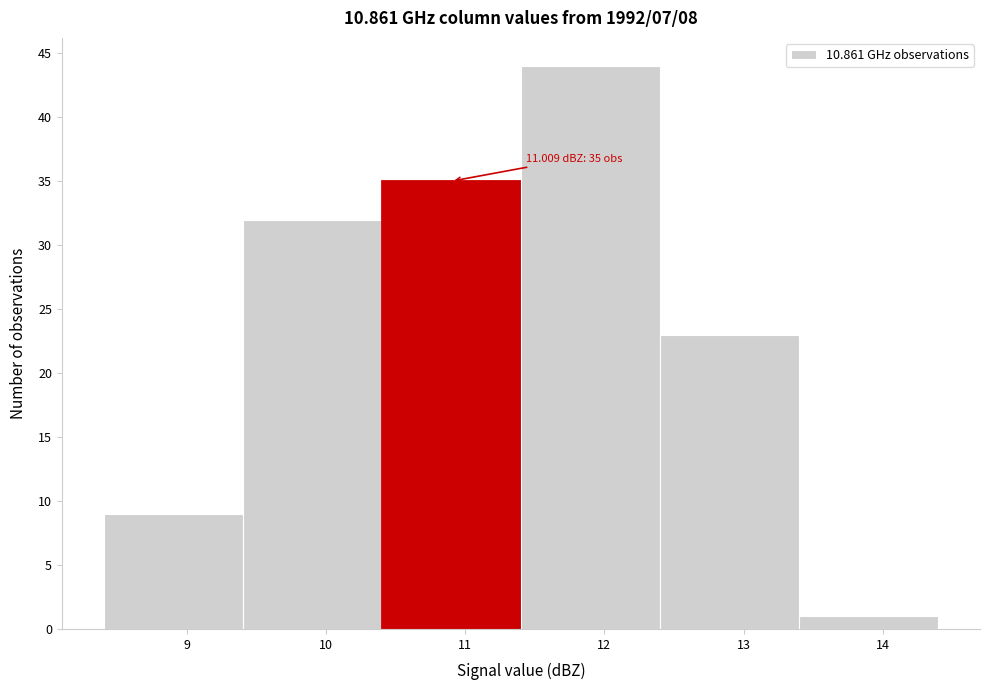

Which range on the x-axis has the tallest bar?

11.4 to 12.4